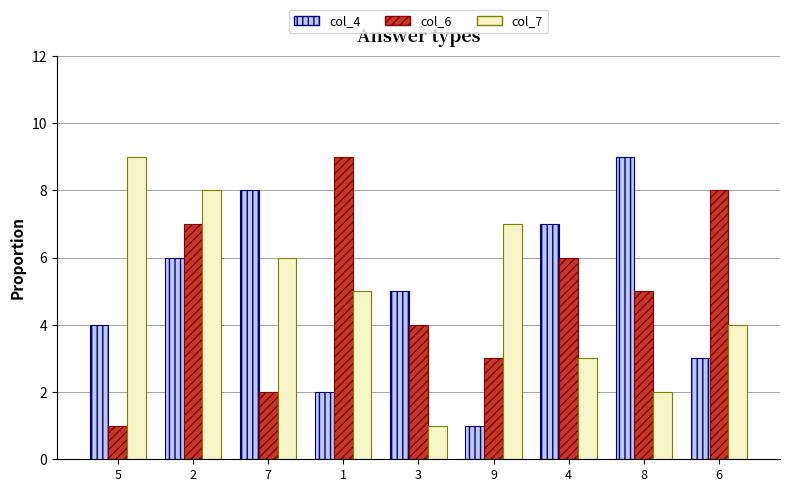

At which label does col_4 reach its minimum?

9